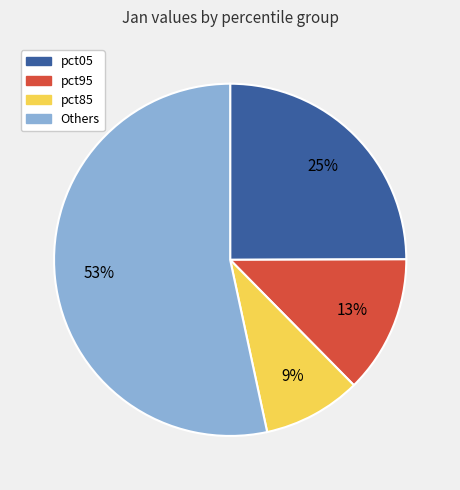

Is there a majority slice in this chart?

Yes